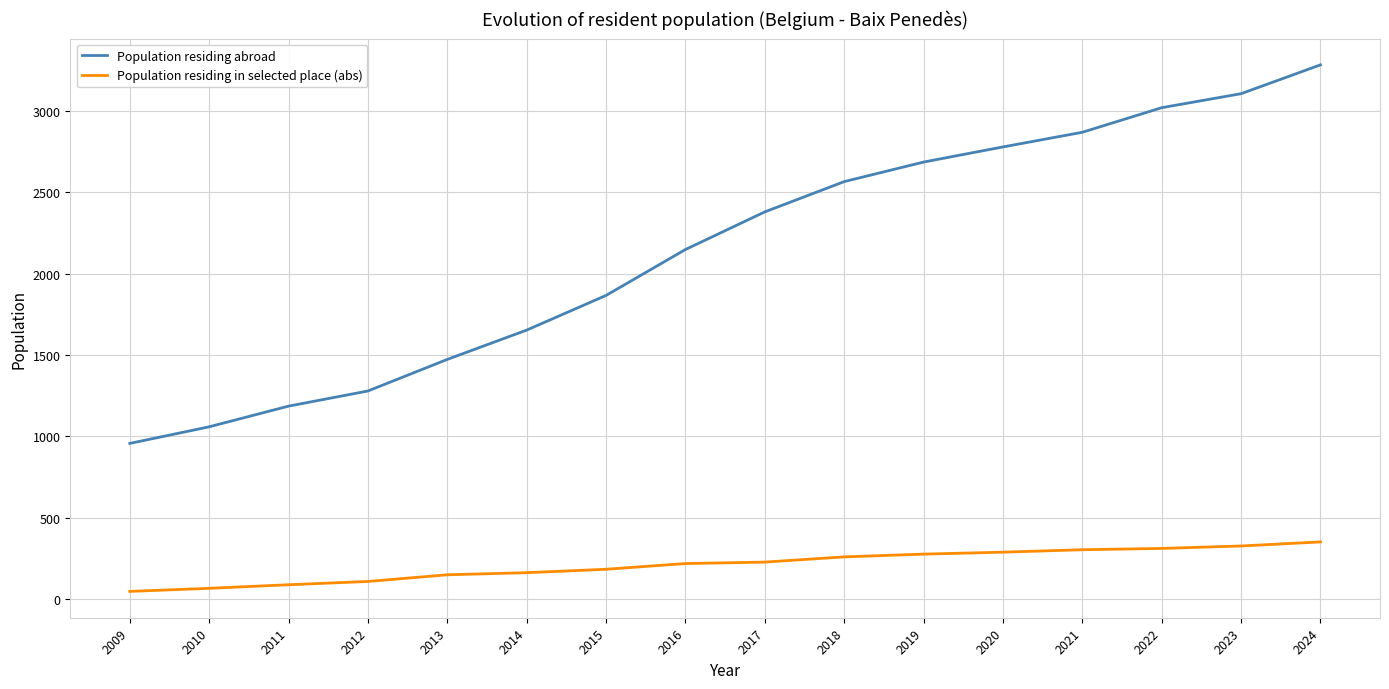

What is the sum of all Population residing abroad values?

34302